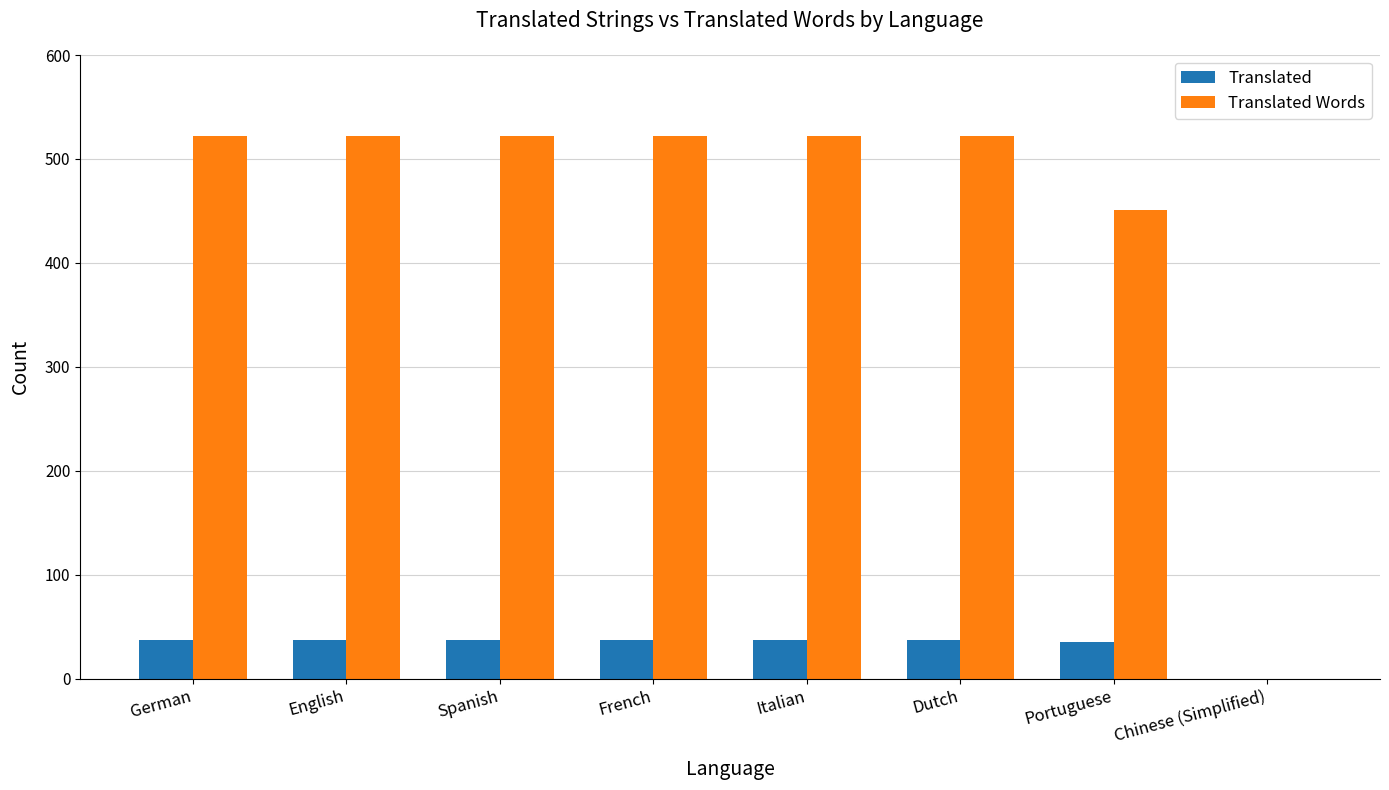

The Translated Words series shows 522 at Spanish. True or false?

True